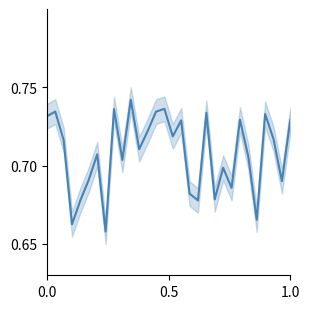

How many lines are shown in the chart?

1